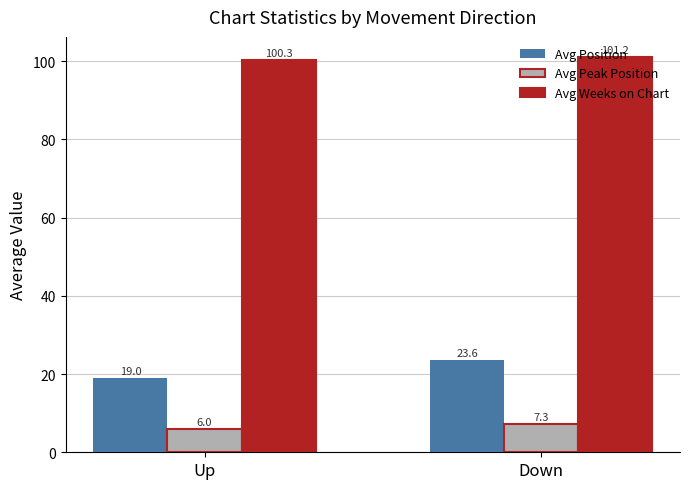

What position from the right is Down?

1